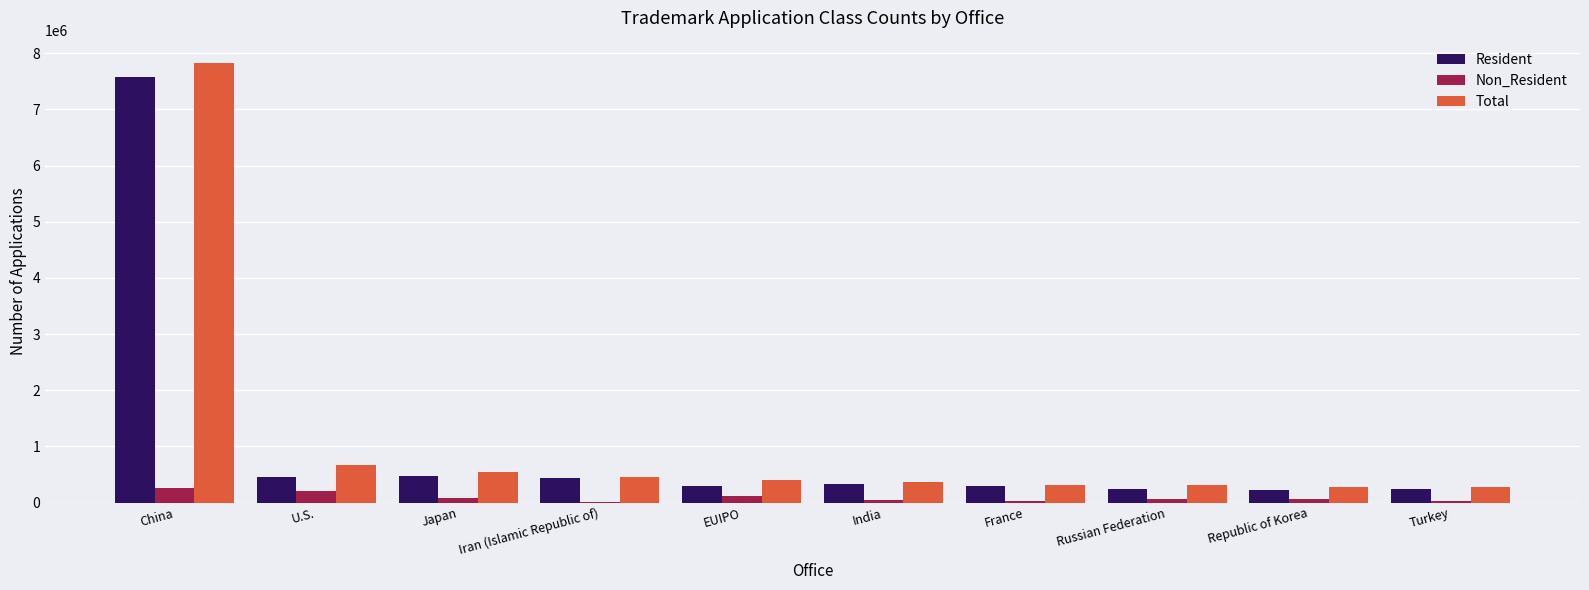

What is the maximum value for Total?

7833081